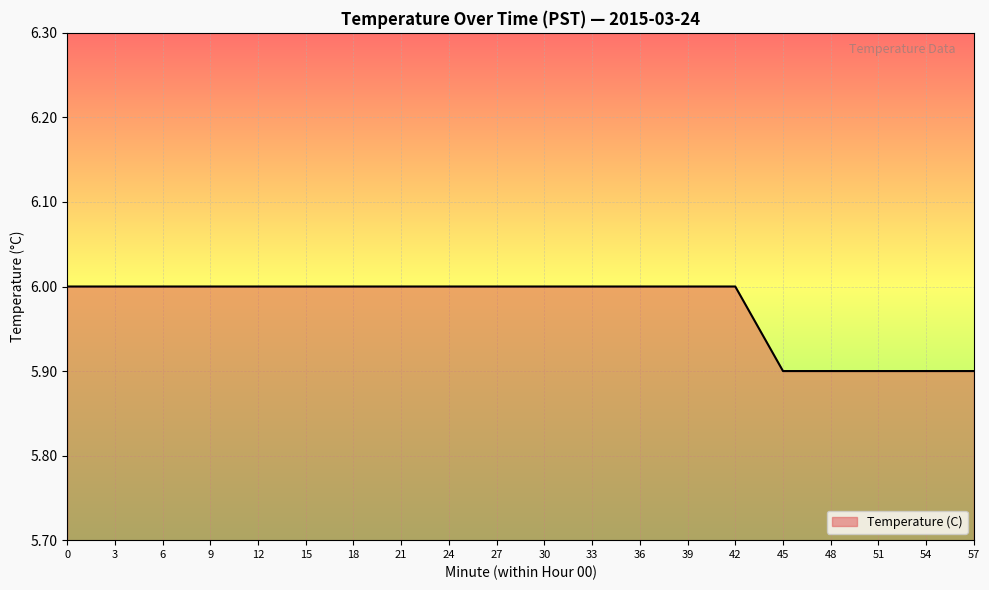

How many values are between 6 and 7?

15